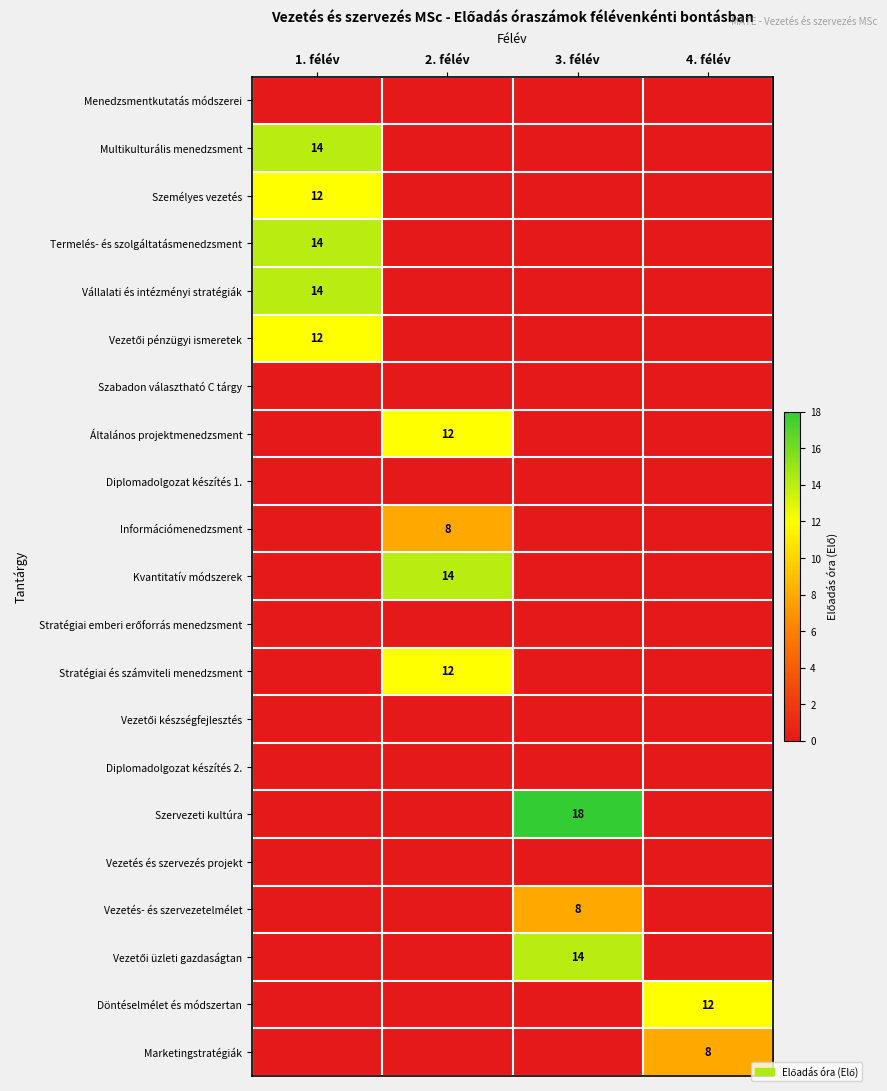

Is it true that Kvantitatív módszerek equals 14 at 2. félév?

True